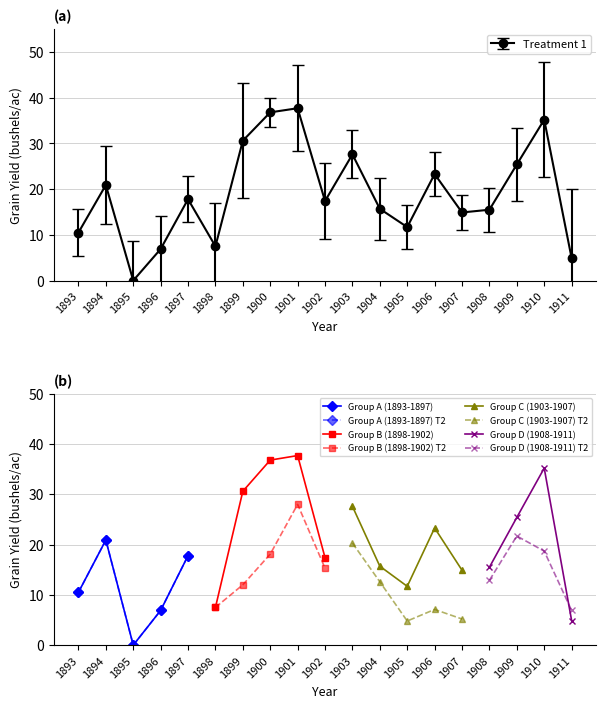

How many data points does each series have?

19